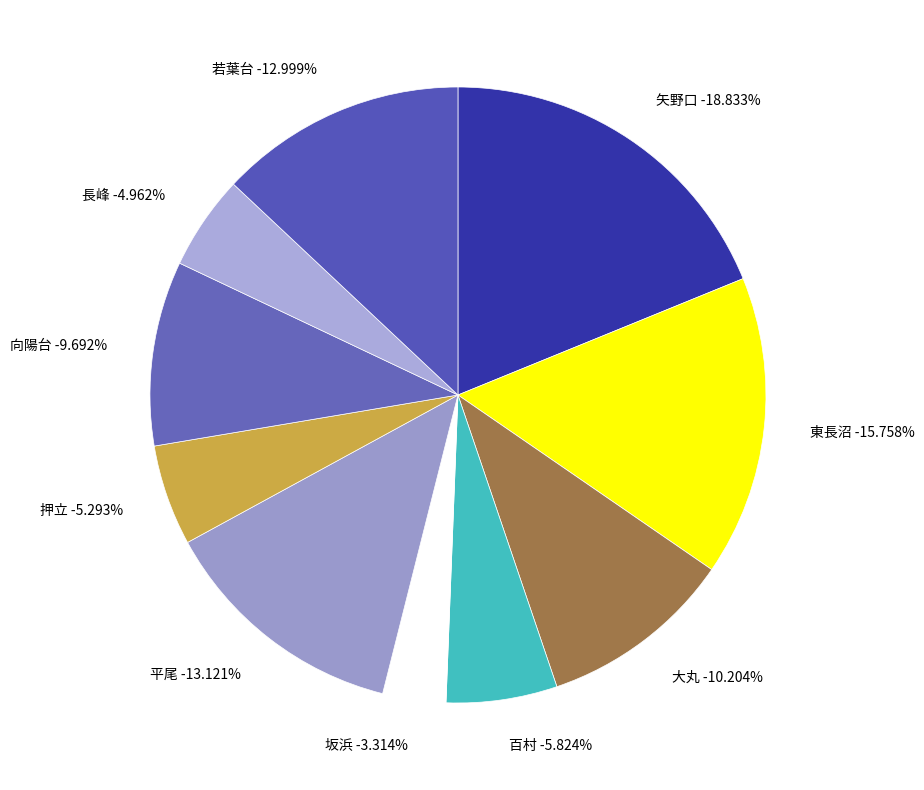

Is there a majority slice in this chart?

No